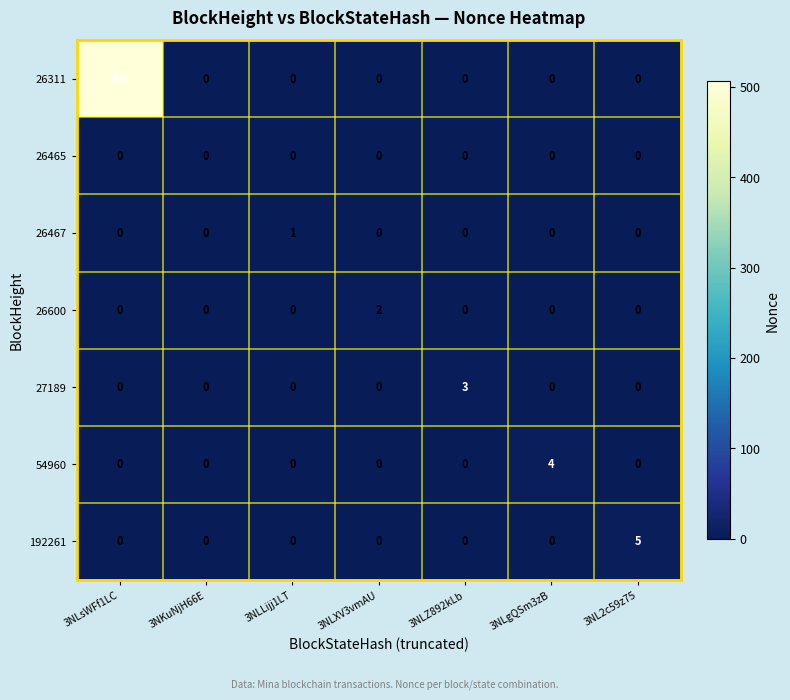

The 26311 series shows 0 at 3NL2c59z75. True or false?

True